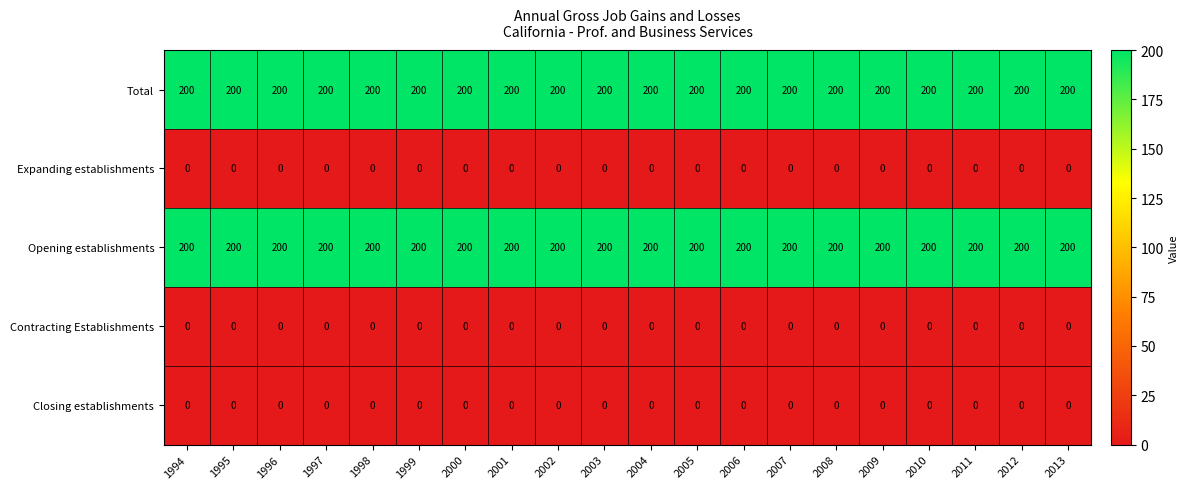

Is it true that Expanding establishments equals 0 at 2004?

True